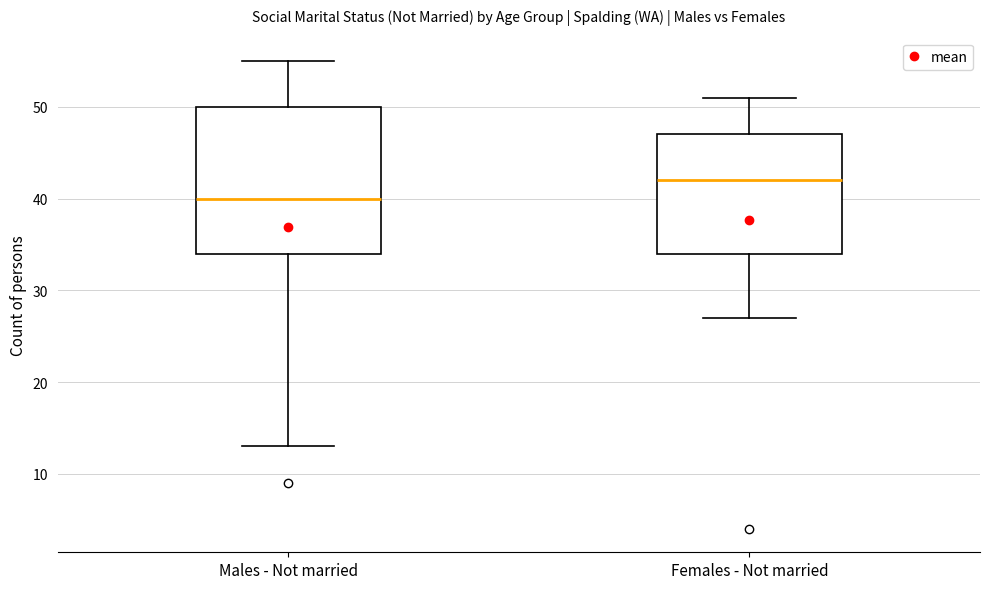

Where is the upper edge of the box for Males - Not married on the y-axis? The values are not printed on the chart, so give them approximately, as read against the axis.

50